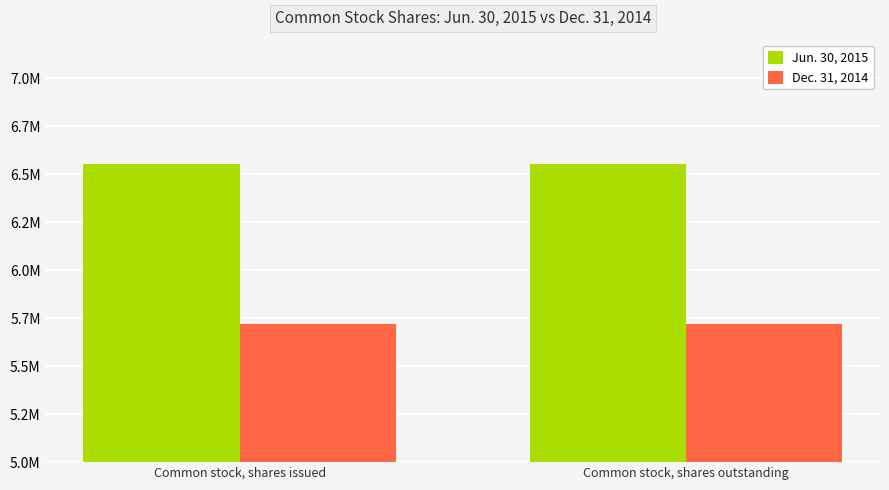

What is the sum of all Dec. 31, 2014 values?

11438294